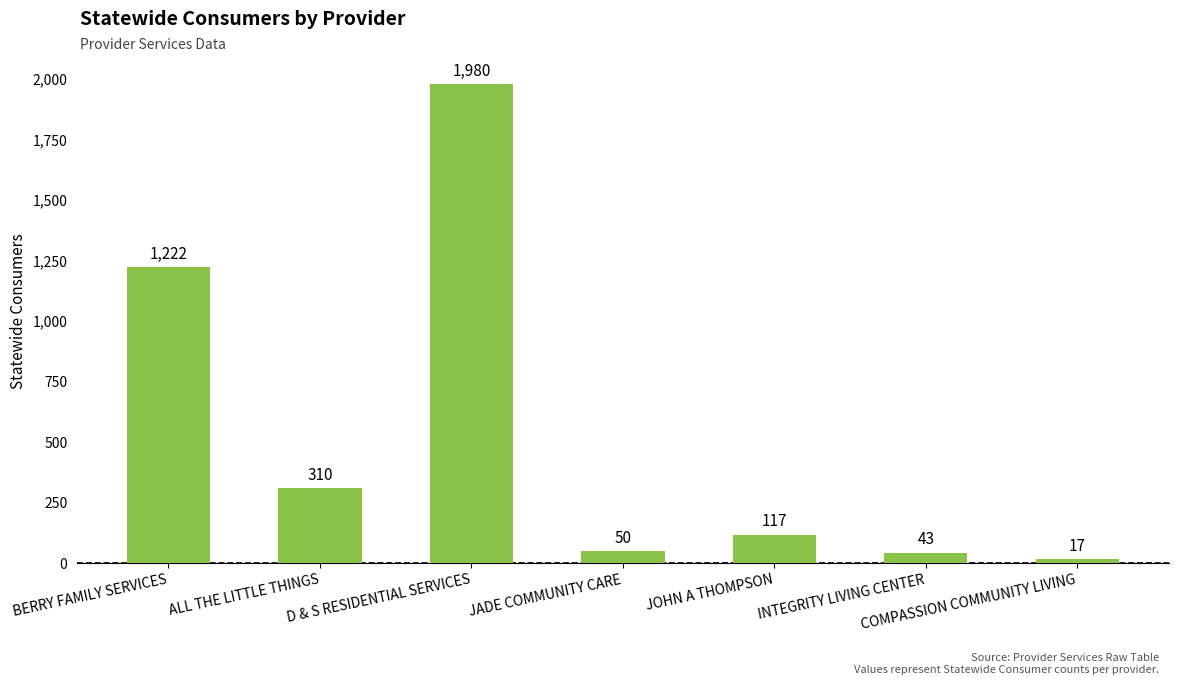

The chart shows a value of 2665 at D & S RESIDENTIAL SERVICES. True or false?

False